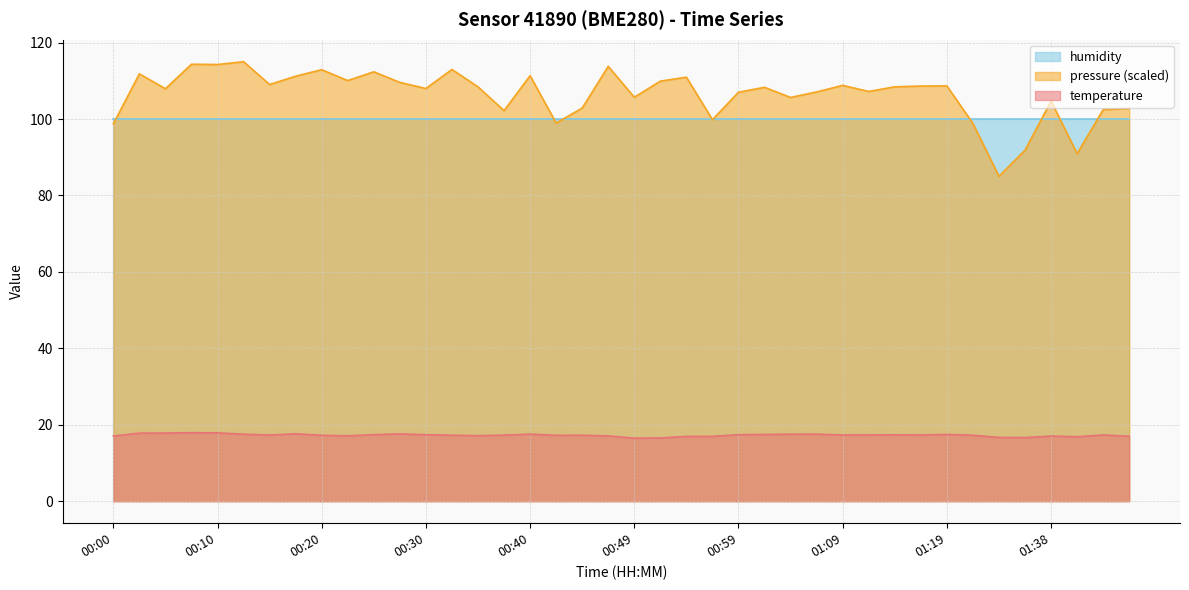

Where is the first local minimum for temperature?

00:15